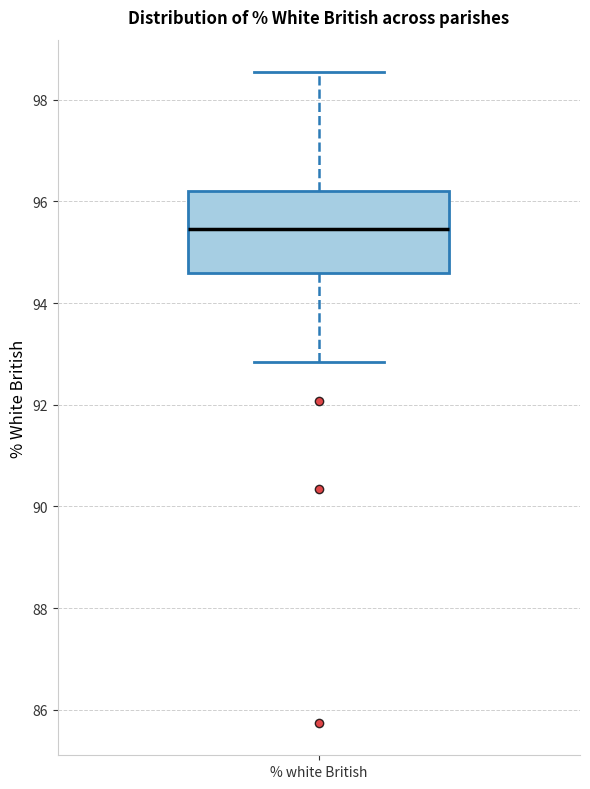

Where does the lower whisker of the box for % white British end on the y-axis? The values are not printed on the chart, so give them approximately, as read against the axis.

92.8